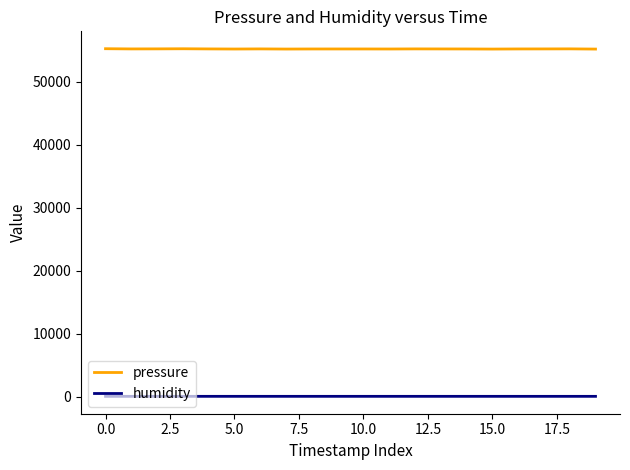

Which series has the widest spread of values?

pressure